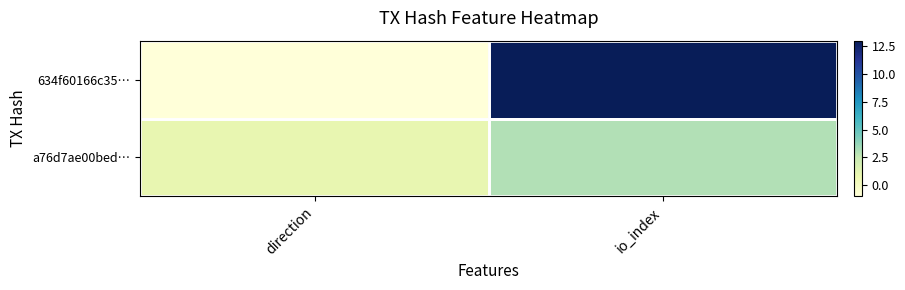

Reading right to left, list all the values displayed in this chart.

634f60166c35…: io_index=13	direction=-1
a76d7ae00bed…: io_index=3	direction=1